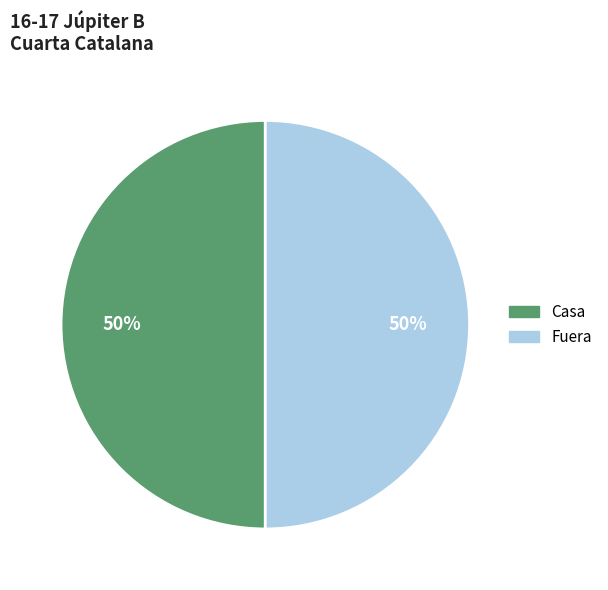

To the nearest percent, what is the average slice percentage?

50%